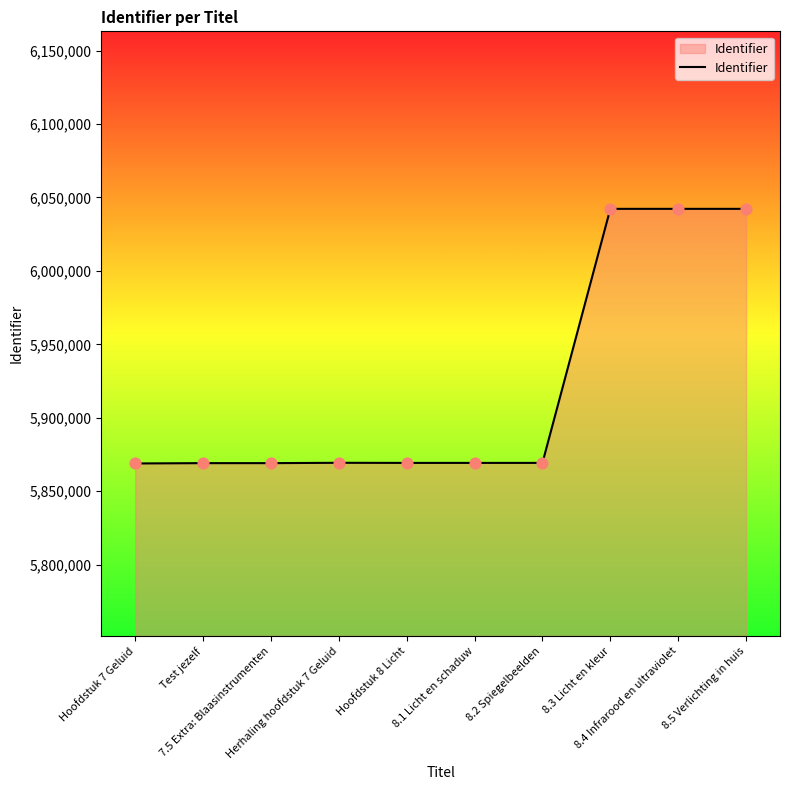

What is the ratio of the value at Herhaling hoofdstuk 7 Geluid to the value at 8.5 Verlichting in huis?

1.0